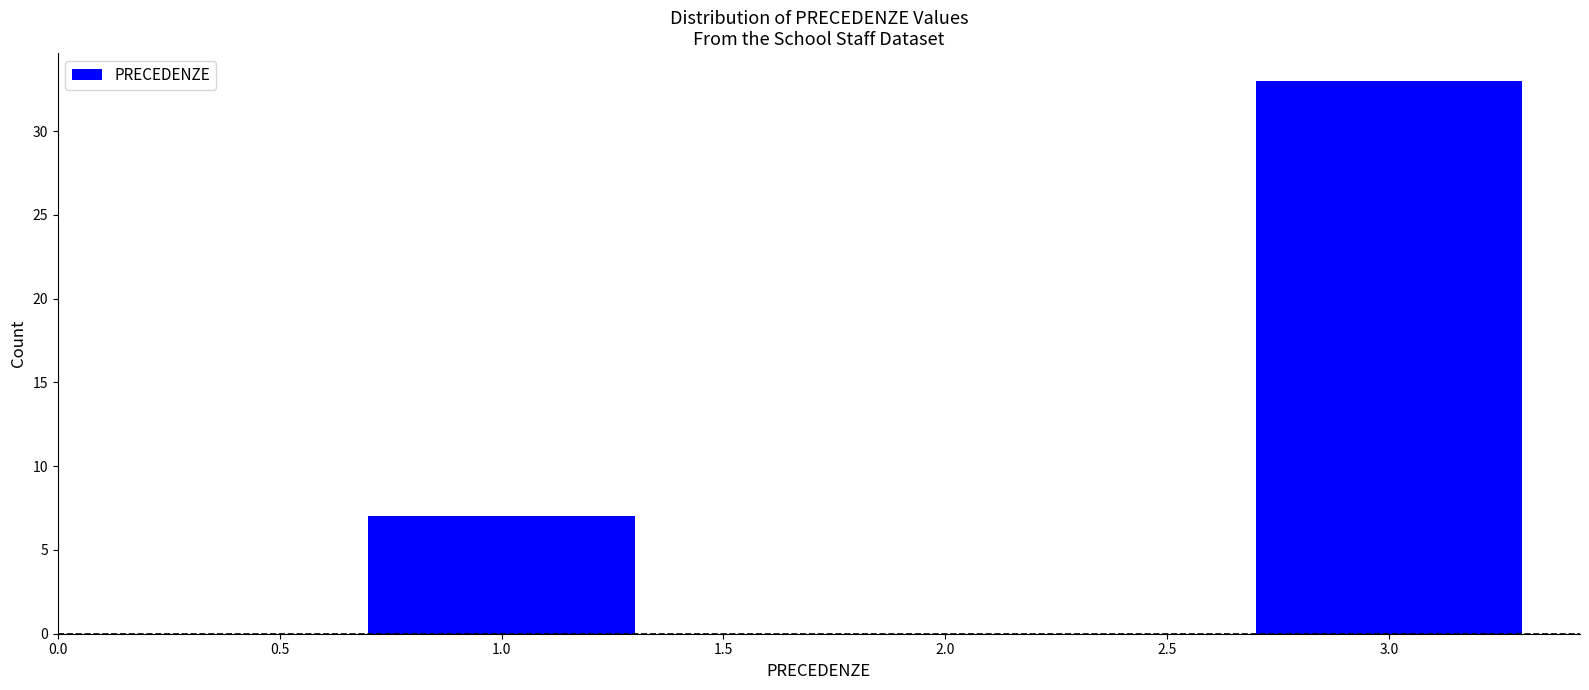

Reading left to right, what are all the values shown in this chart?

7	33